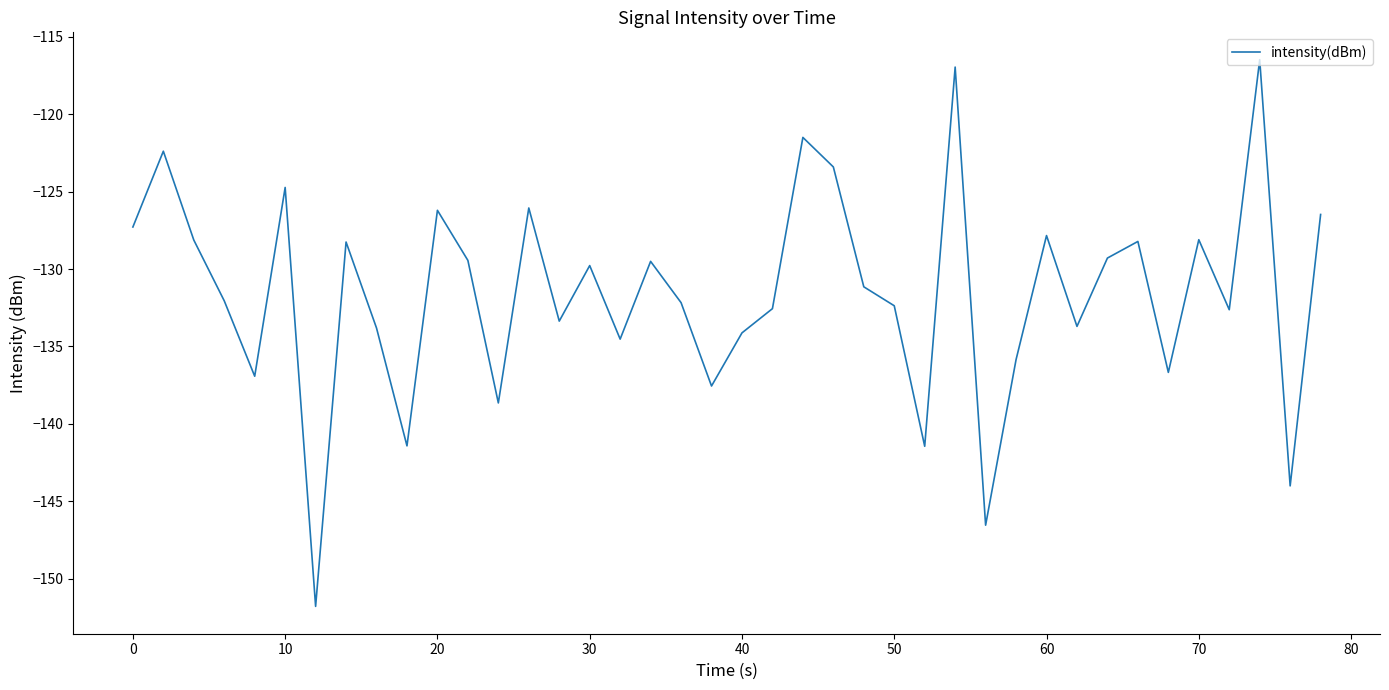

What is the difference between the maximum and minimum values?

35.3